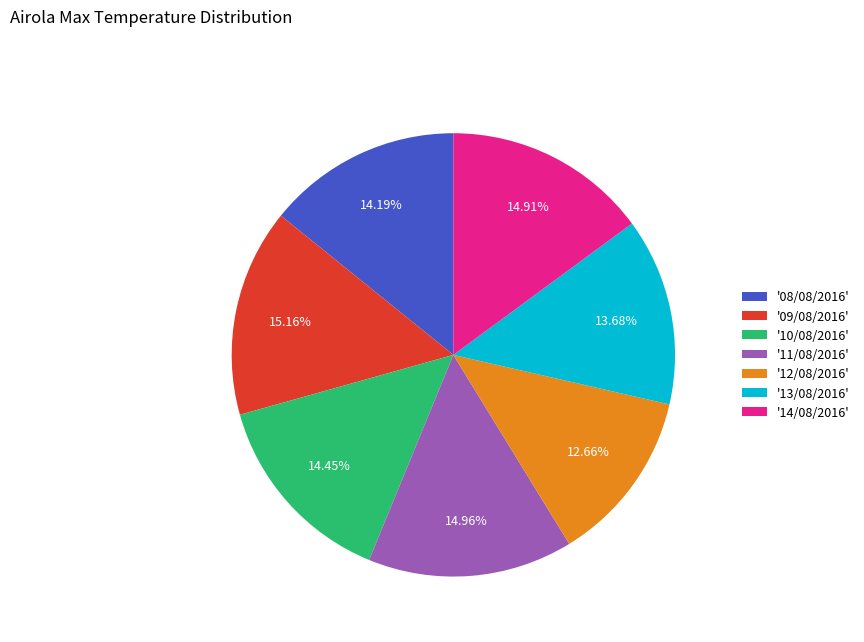

Does '13/08/2016' account for over 50% of the chart?

No